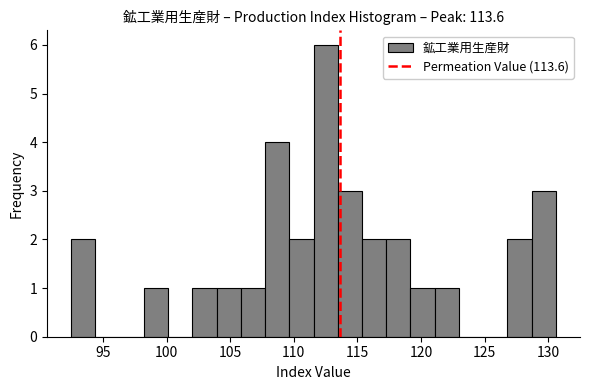

Around what value on the x-axis is the tallest bar? Give the approximate position of its centre, as read against the axis.

112.5